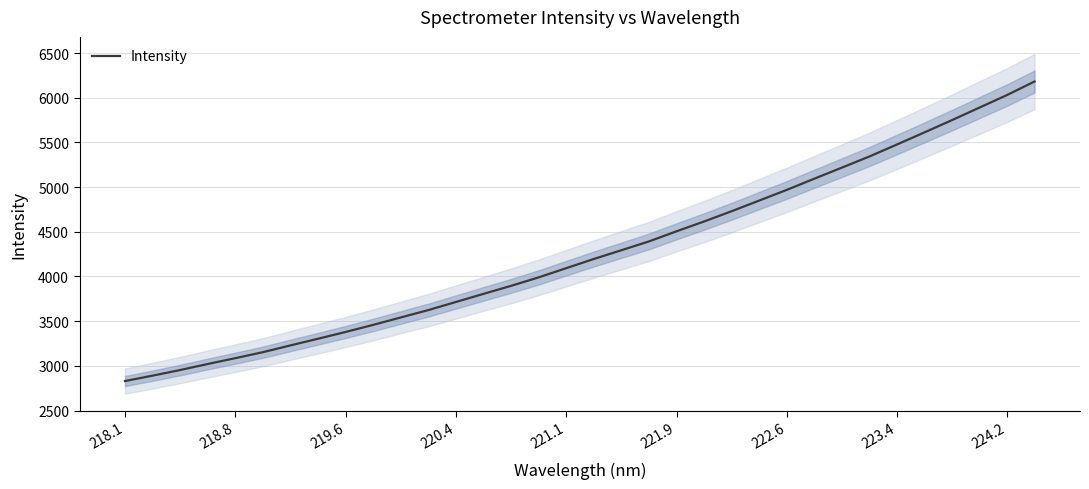

True or false: Intensity has a value of 4801.1 at 219.6.

False